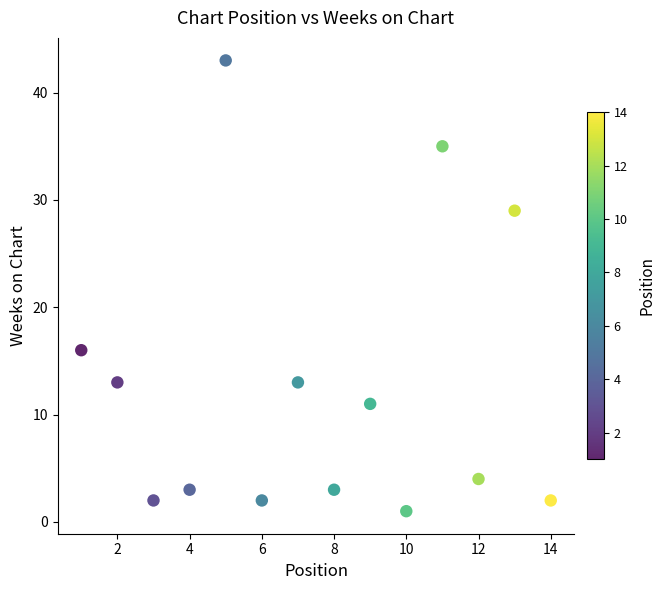

What Y value in the scatter plot is closest to 22?

16